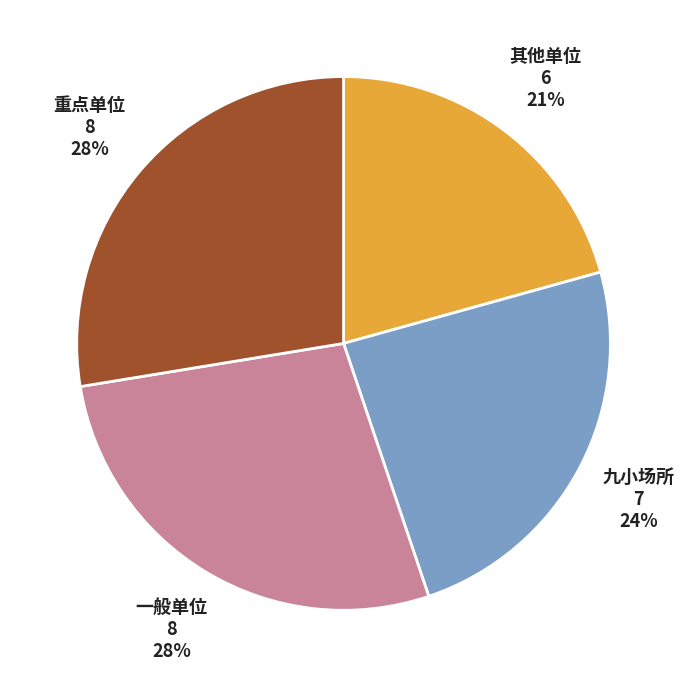

How many slices are in this pie chart?

4